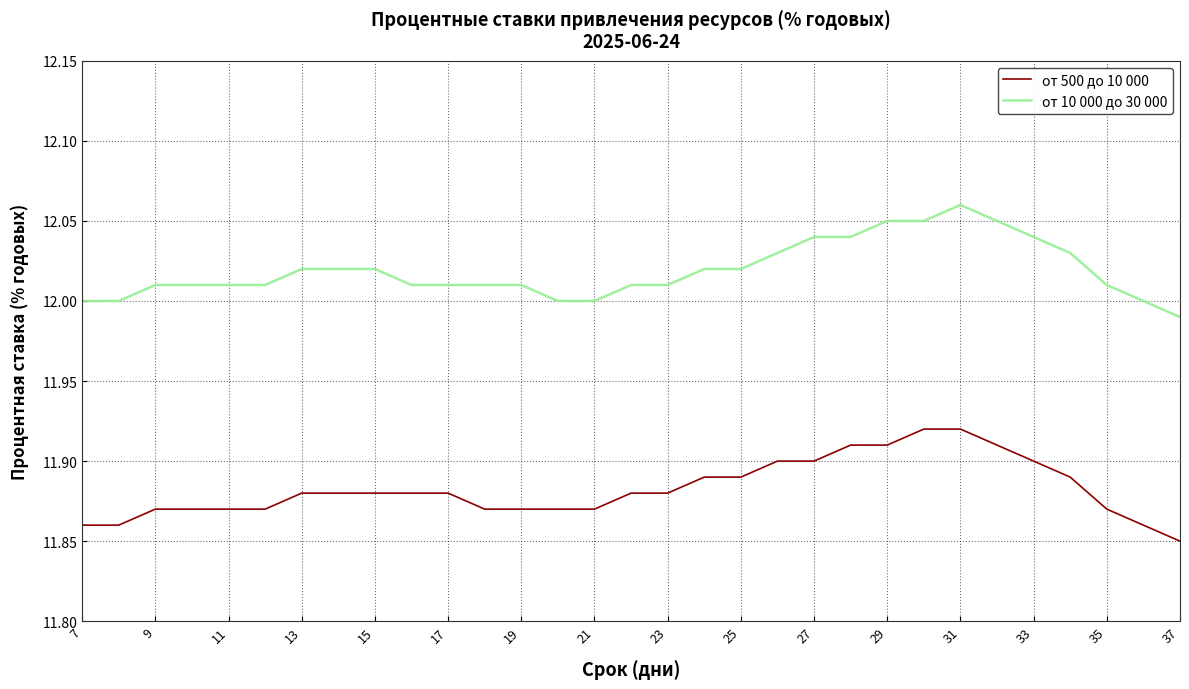

Is this an area chart (filled region under the line)?

No